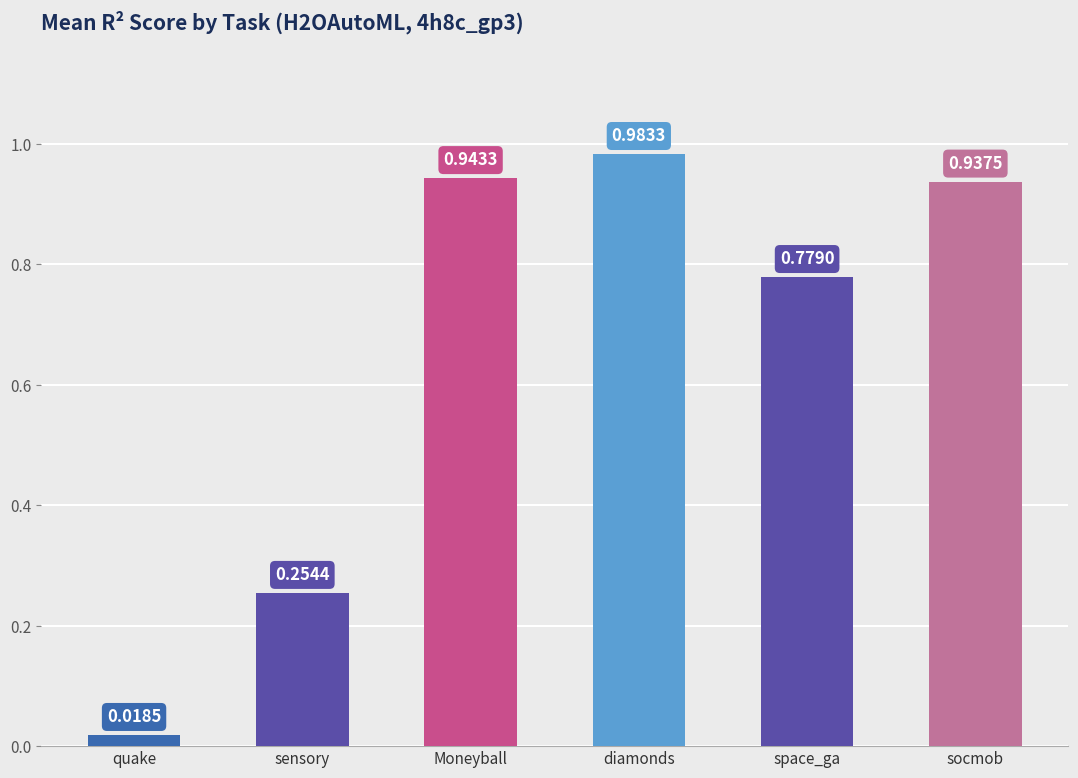

What is the change in value from sensory to diamonds?

+0.7